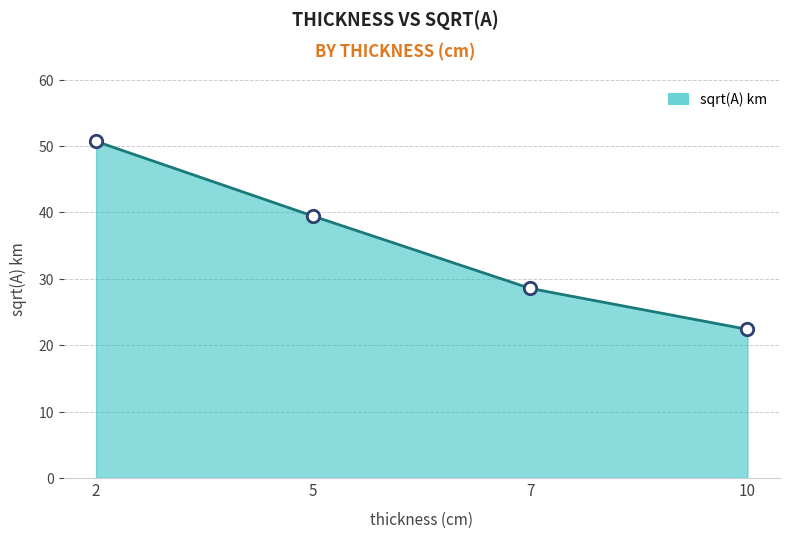

What is the ratio of the value at 5 to the value at 2?

0.8